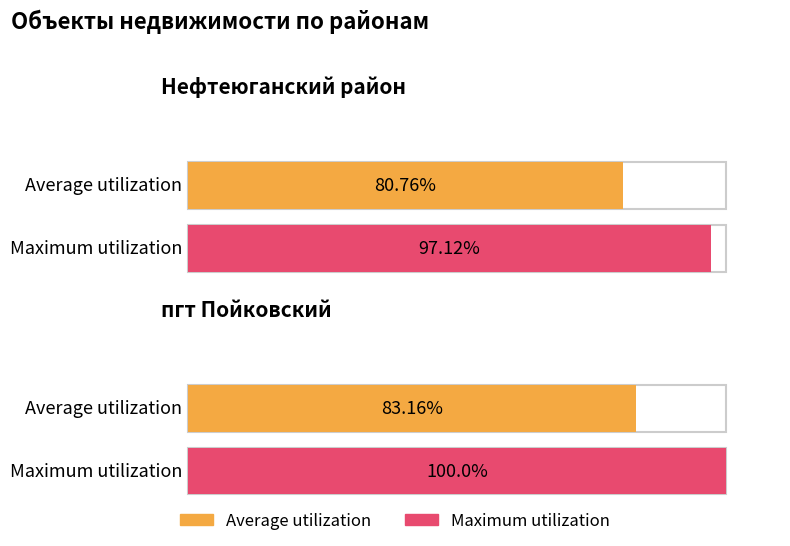

What is the label of the 2nd bar from the right?

Нефтеюганский район